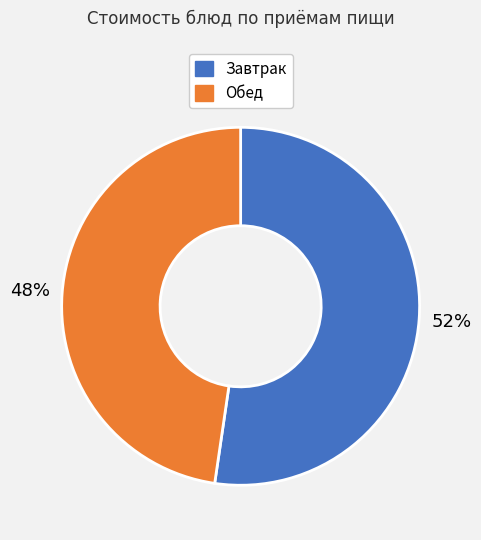

To the nearest percent, what is the average slice percentage?

50%